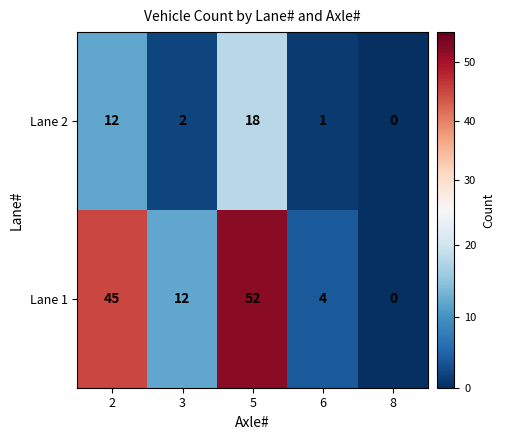

What is the sum of the Lane 2 values at 2 and 6?

13